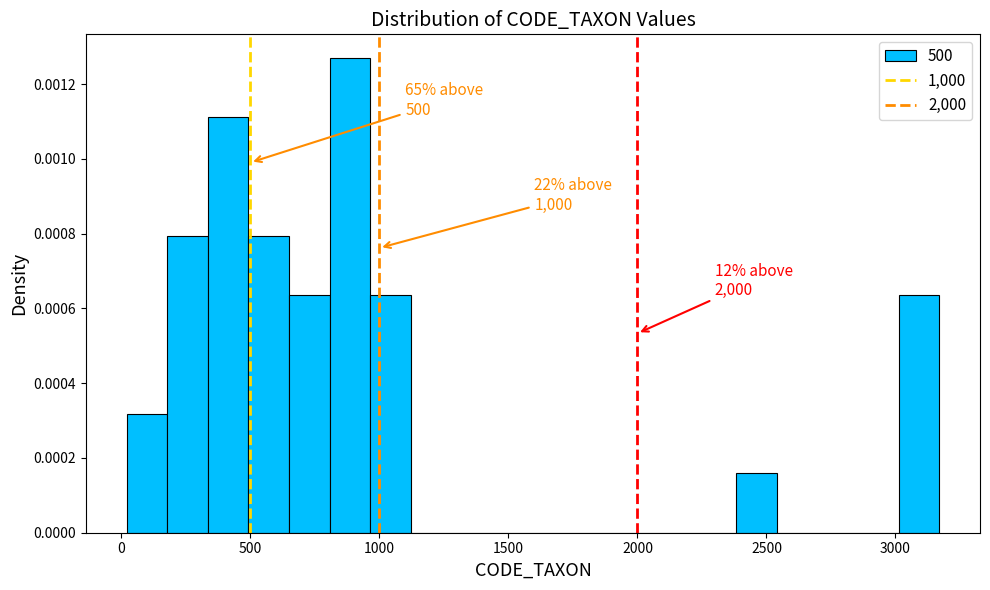

Around what value on the x-axis is the tallest bar? Give the approximate position of its centre, as read against the axis.

900